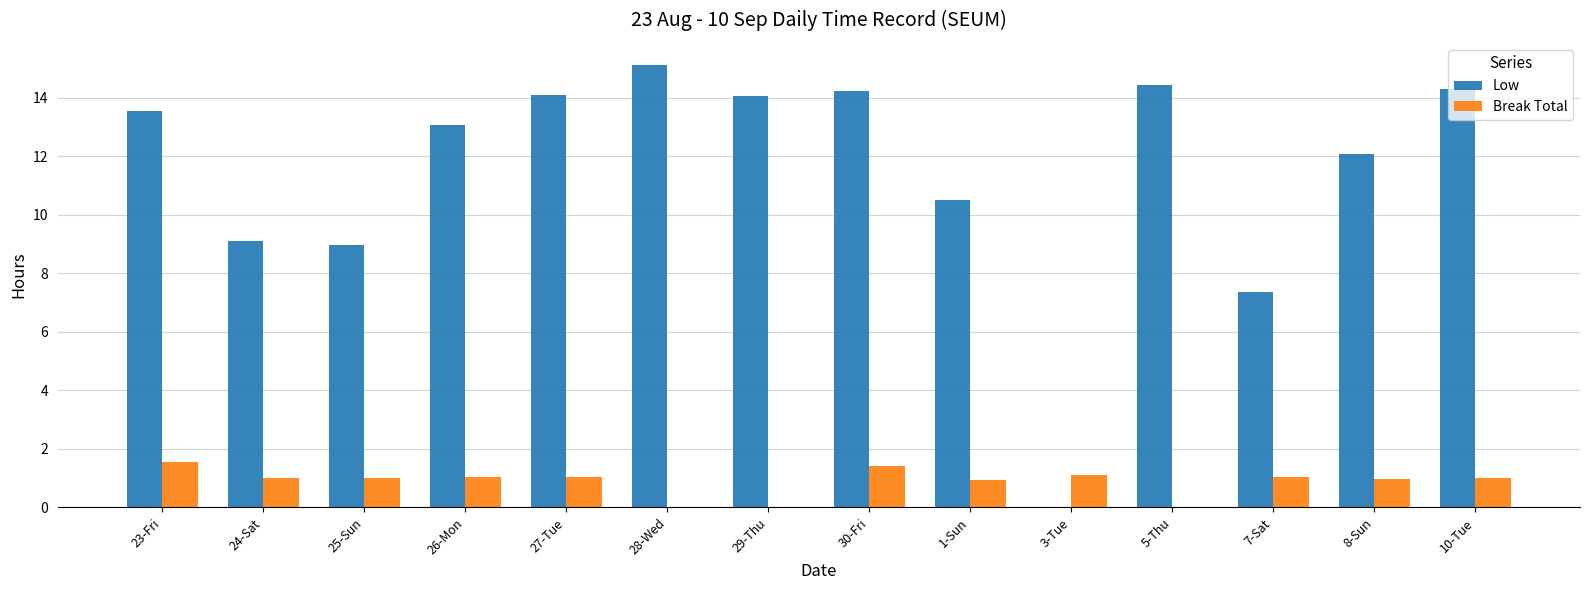

Which series changed the most between 24-Sat and 7-Sat?

Low